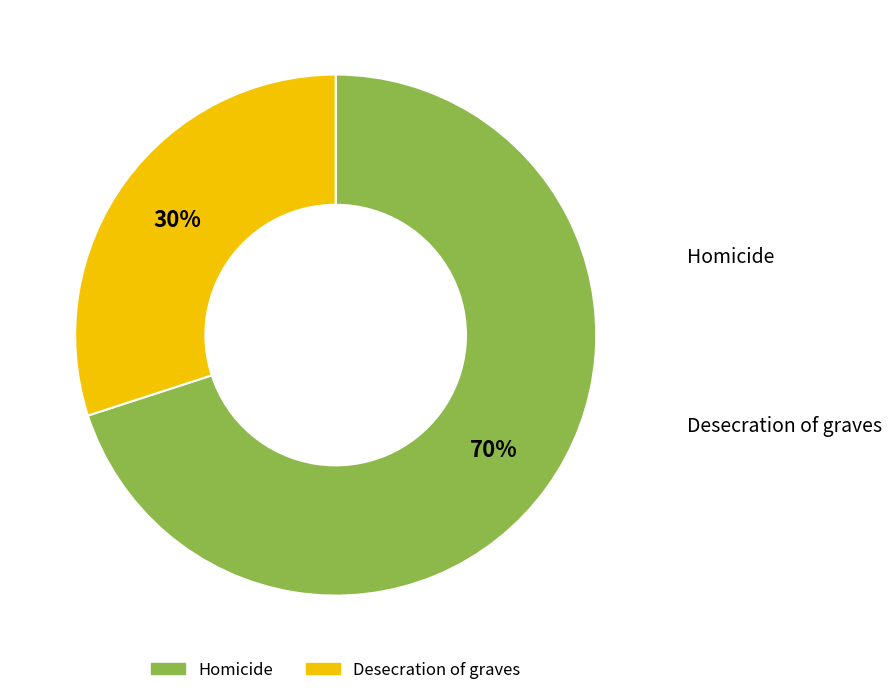

Which category has the smallest portion of the pie?

Desecration of graves